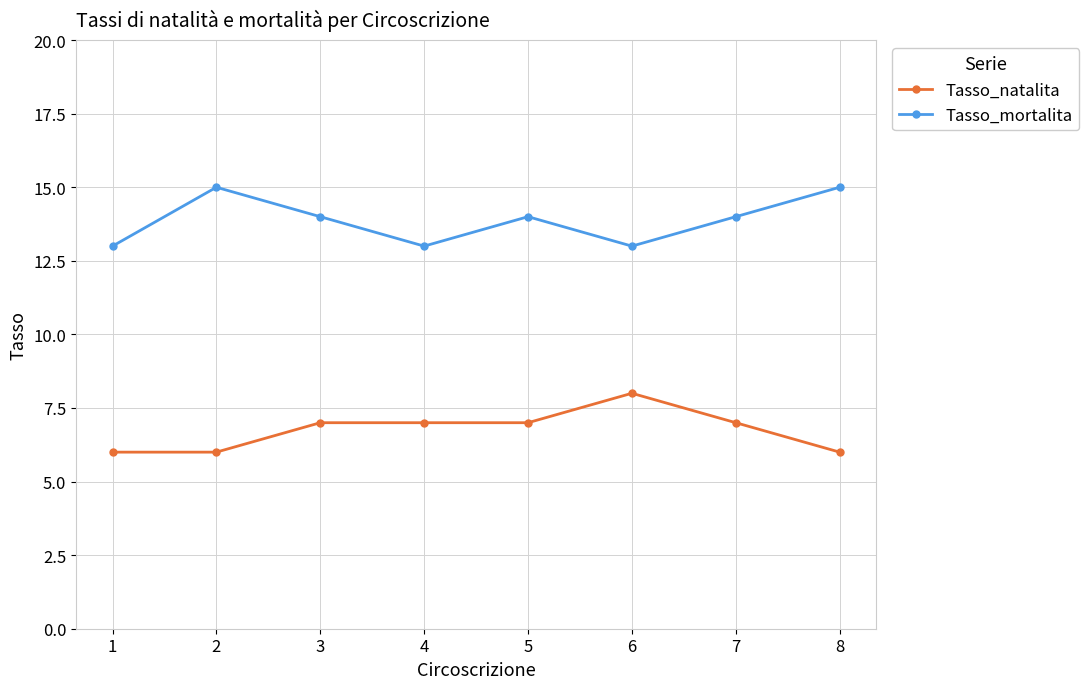

What is the average value of the Tasso_natalita series?

7